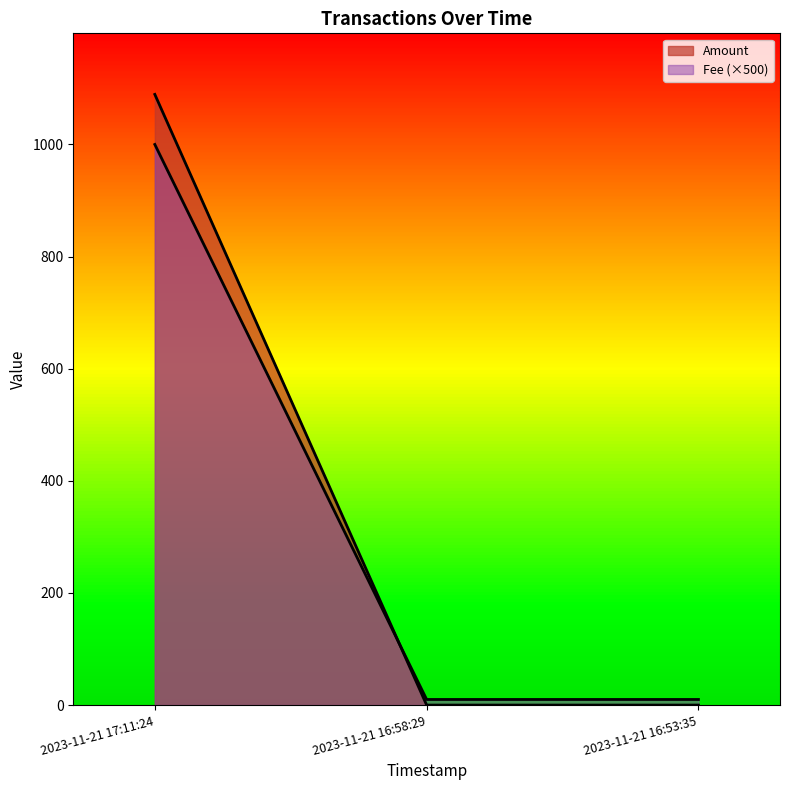

The value of Amount at 2023-11-21 17:11:24 is 1707.7. True or false?

False